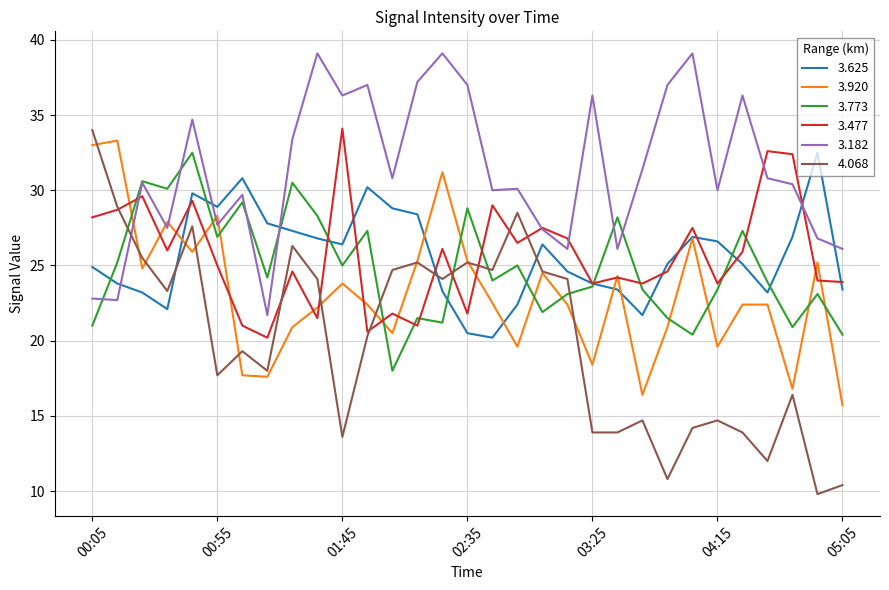

Which series has the largest total across all categories?

3.182